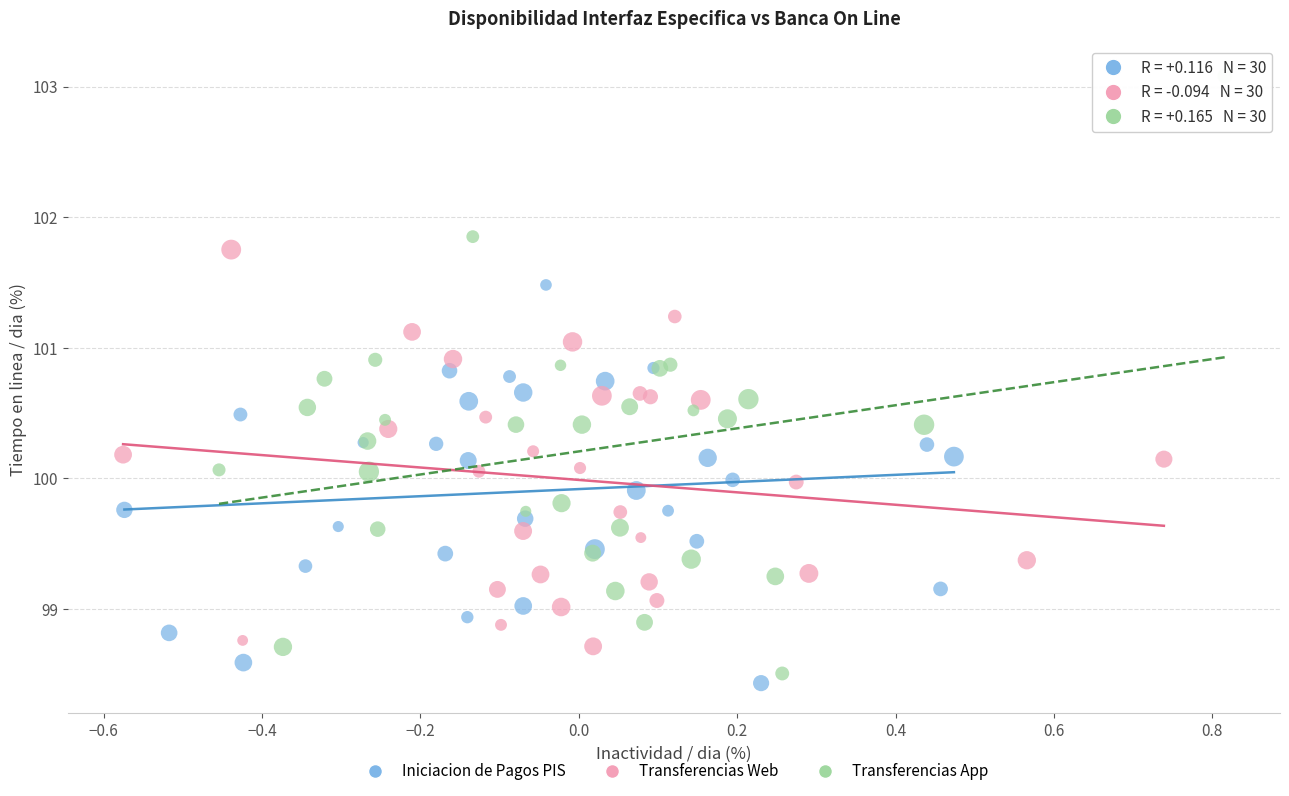

What are all the series names shown in the legend?

Iniciacion de Pagos PIS, Transferencias Web, Transferencias App